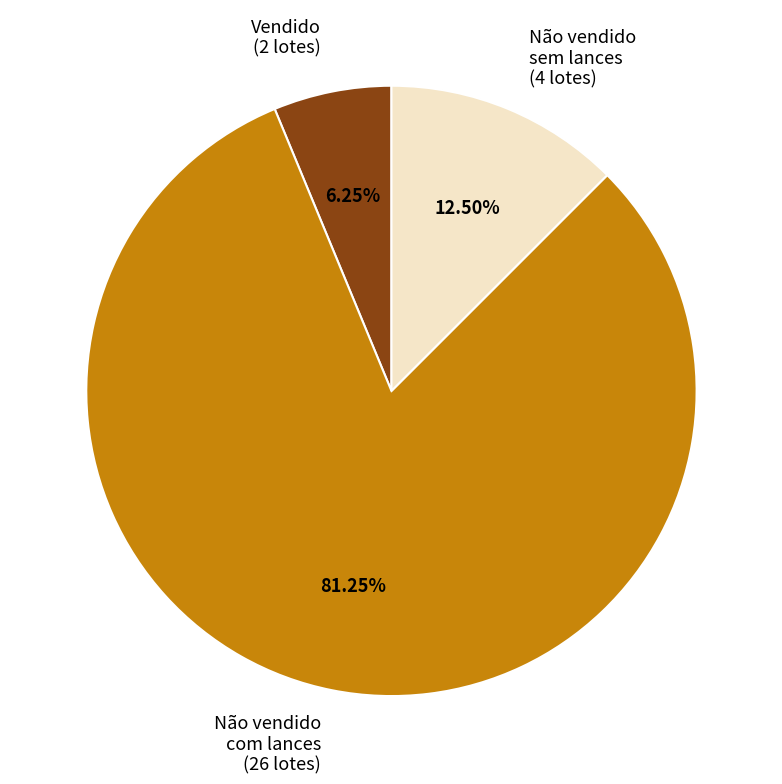

Do Não vendido sem lances (4 lotes) and Não vendido com lances (26 lotes) together represent more than half of the pie?

Yes